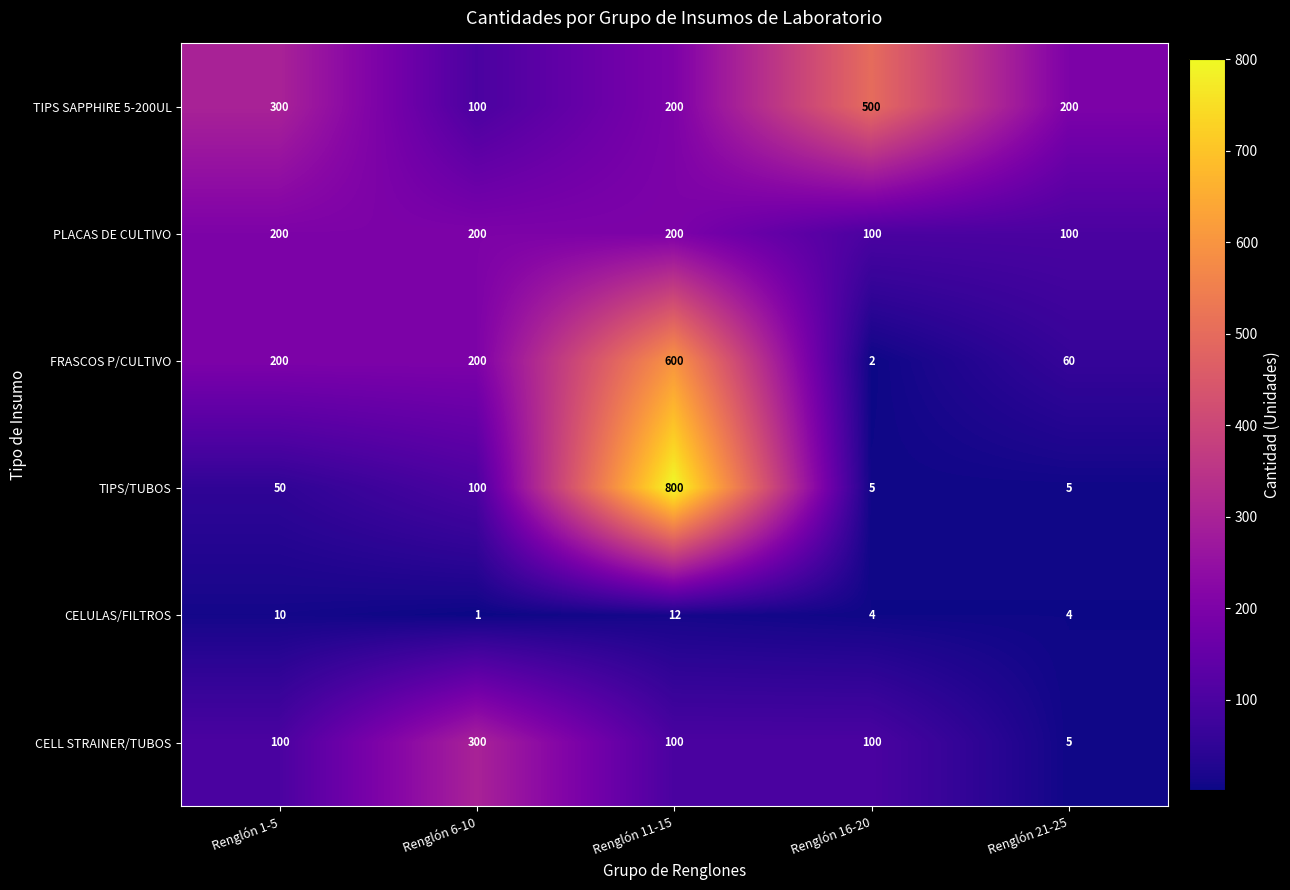

Rank the series by their maximum value, from lowest to highest.

CELULAS/FILTROS, PLACAS DE CULTIVO, CELL STRAINER/TUBOS, TIPS SAPPHIRE 5-200UL, FRASCOS P/CULTIVO, TIPS/TUBOS